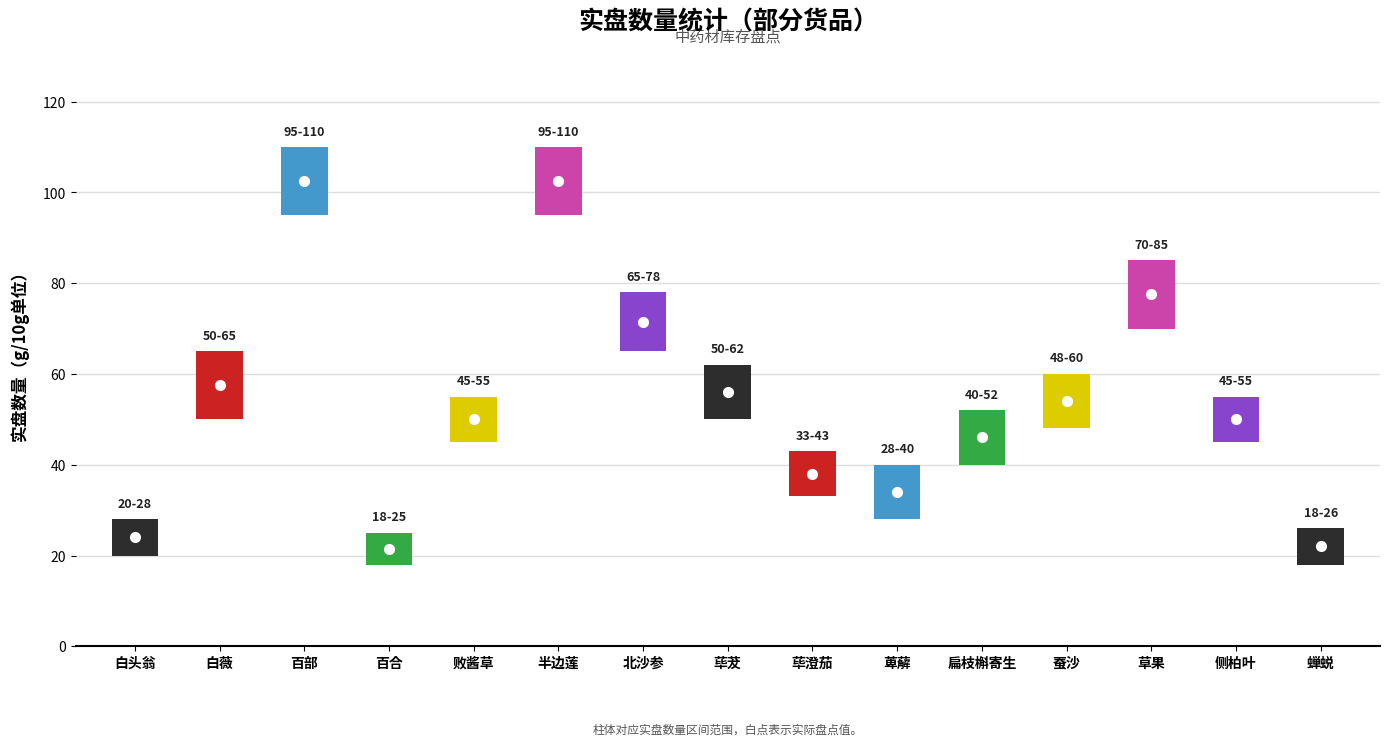

True or false: there are more than 2 points higher than both neighbors.

True